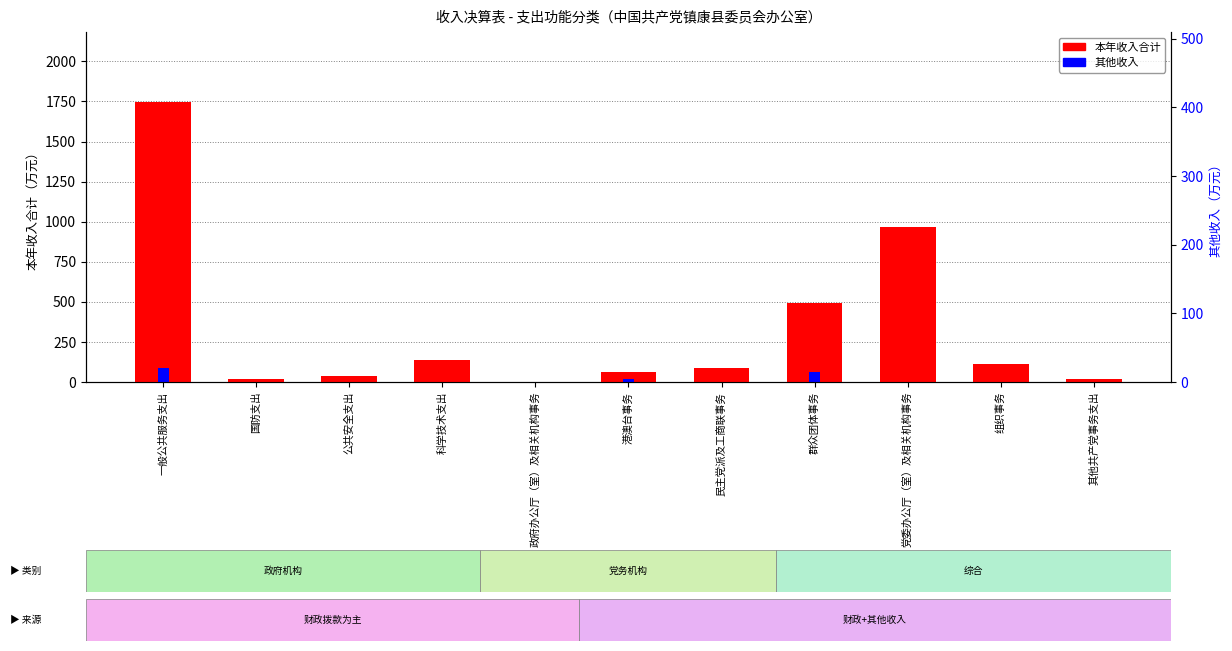

Where is 其他收入 nearest to the value 42?

群众团体事务